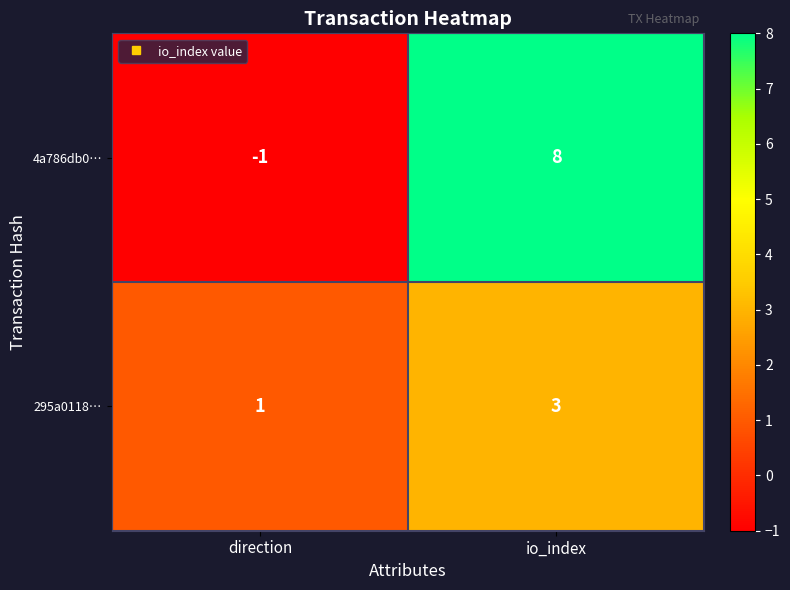

Which label corresponds to the largest value in the chart?

io_index